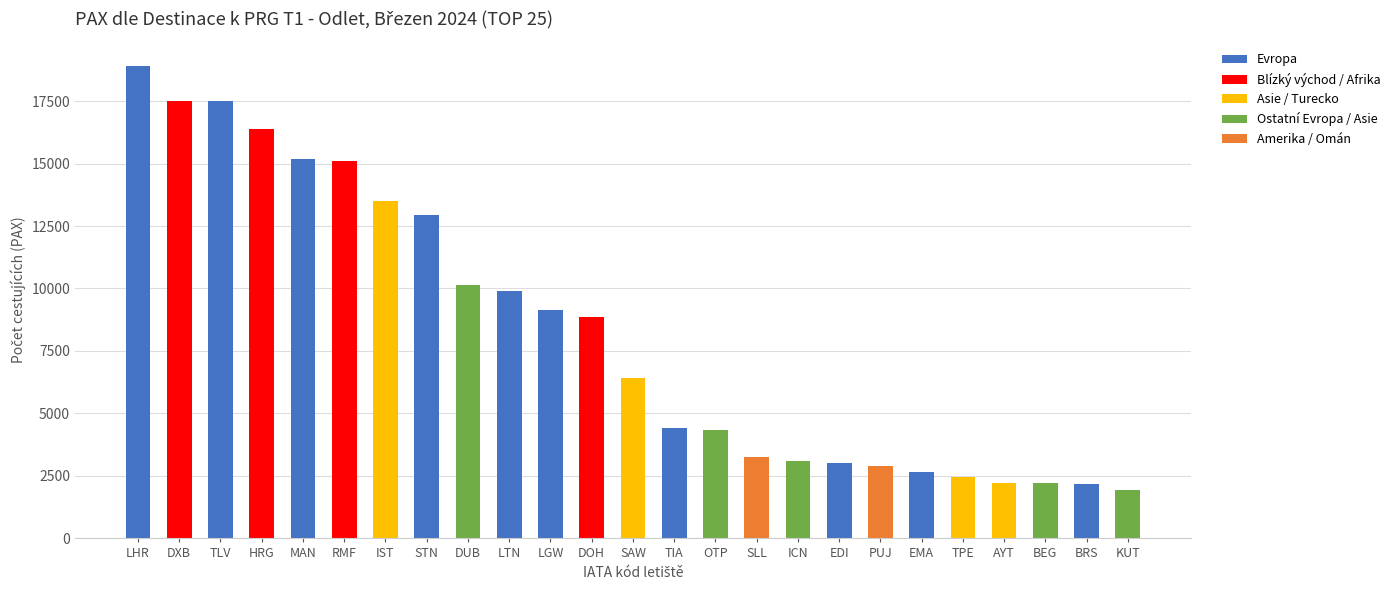

What is the maximum value shown in the chart?

18924